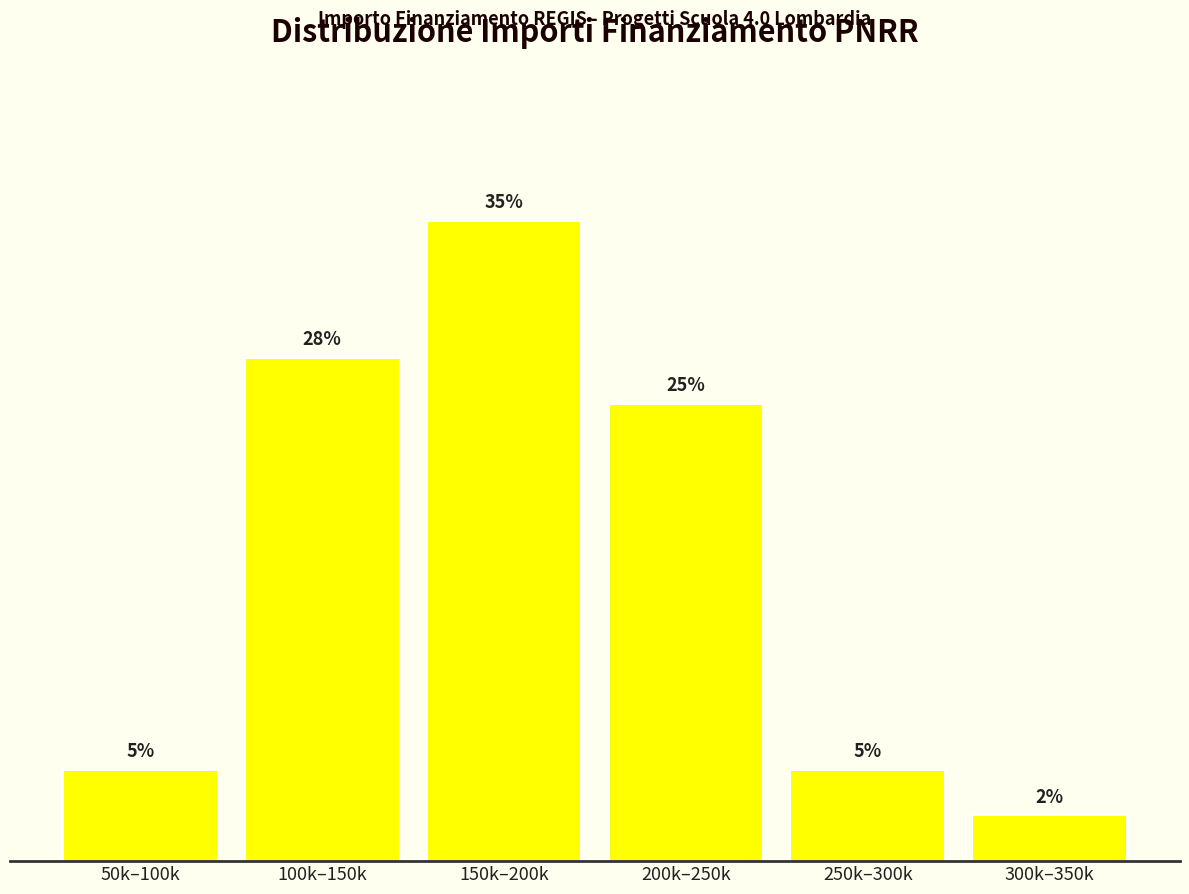

What is the label of the 2nd bar from the left?

100k–150k